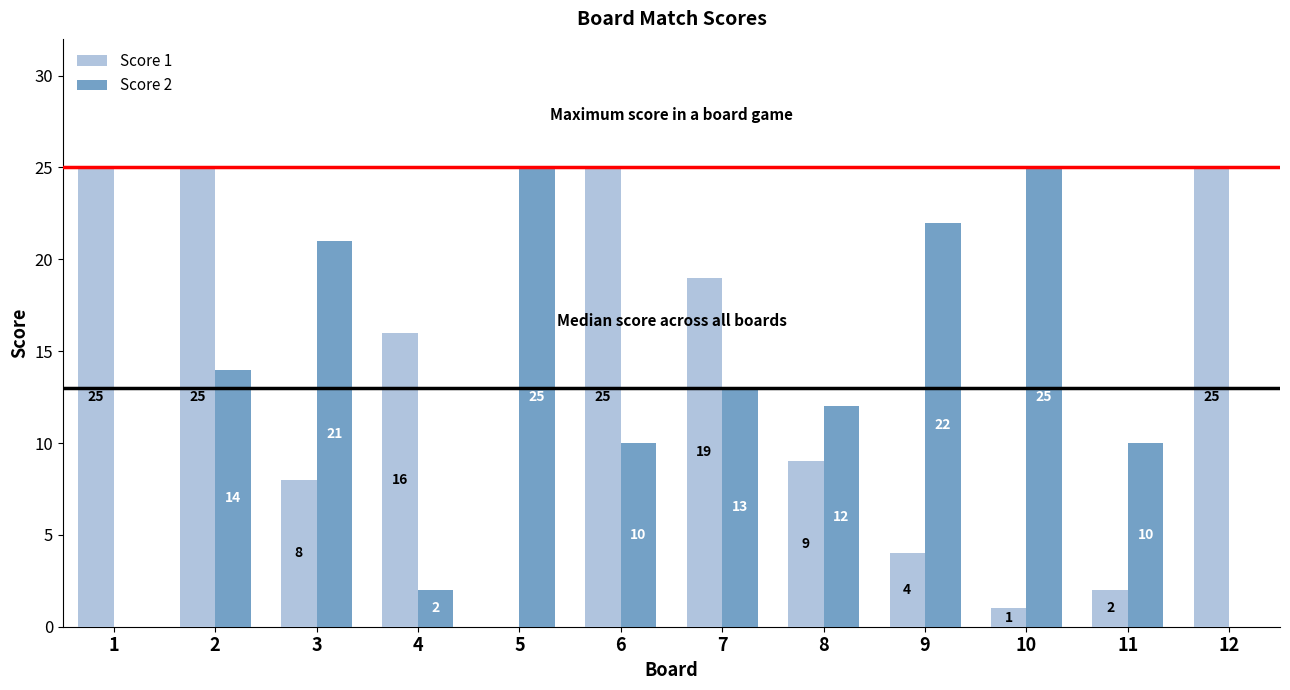

Which series changed the most between 4 and 11?

Score 1